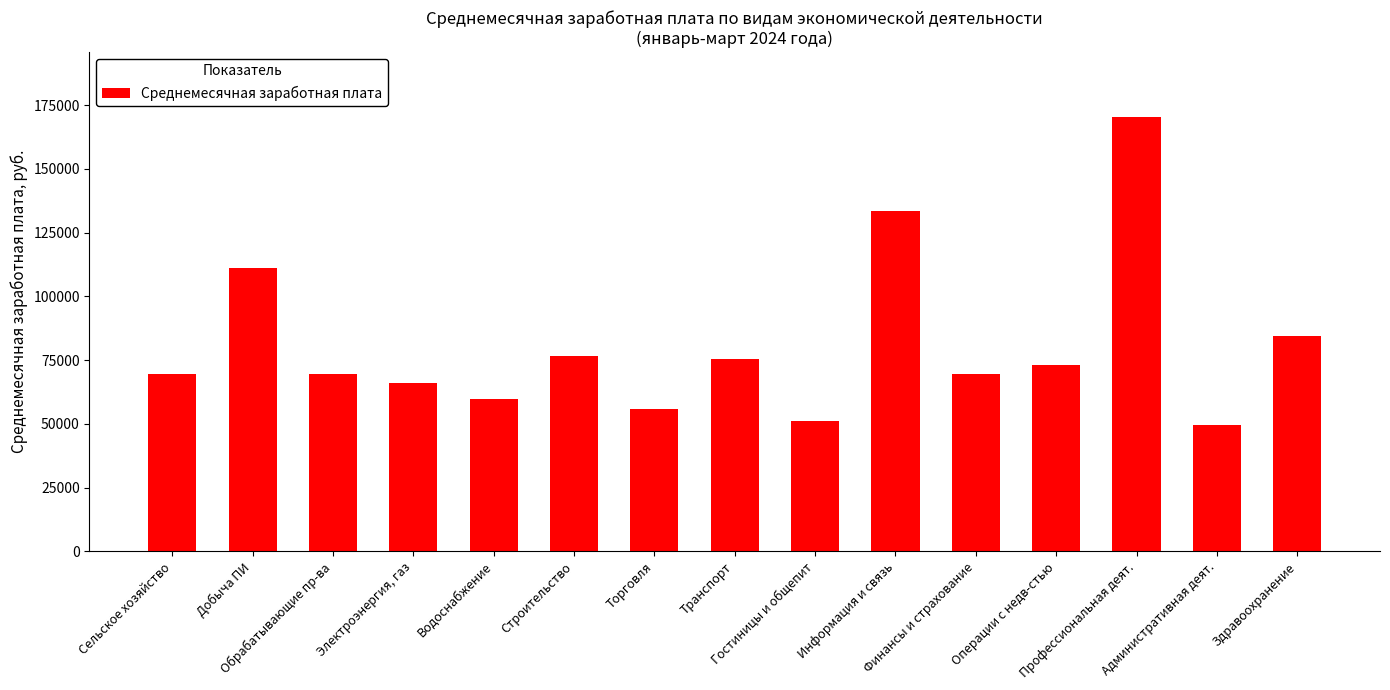

The chart shows a value of 75463.8 at Торговля. True or false?

False